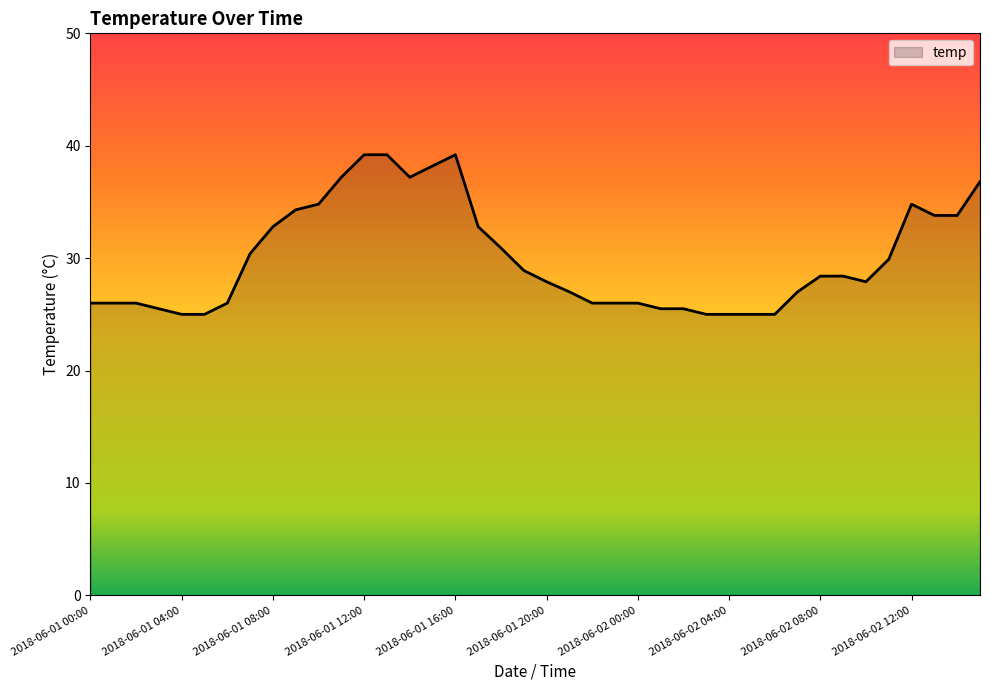

What is the average value?

30.0